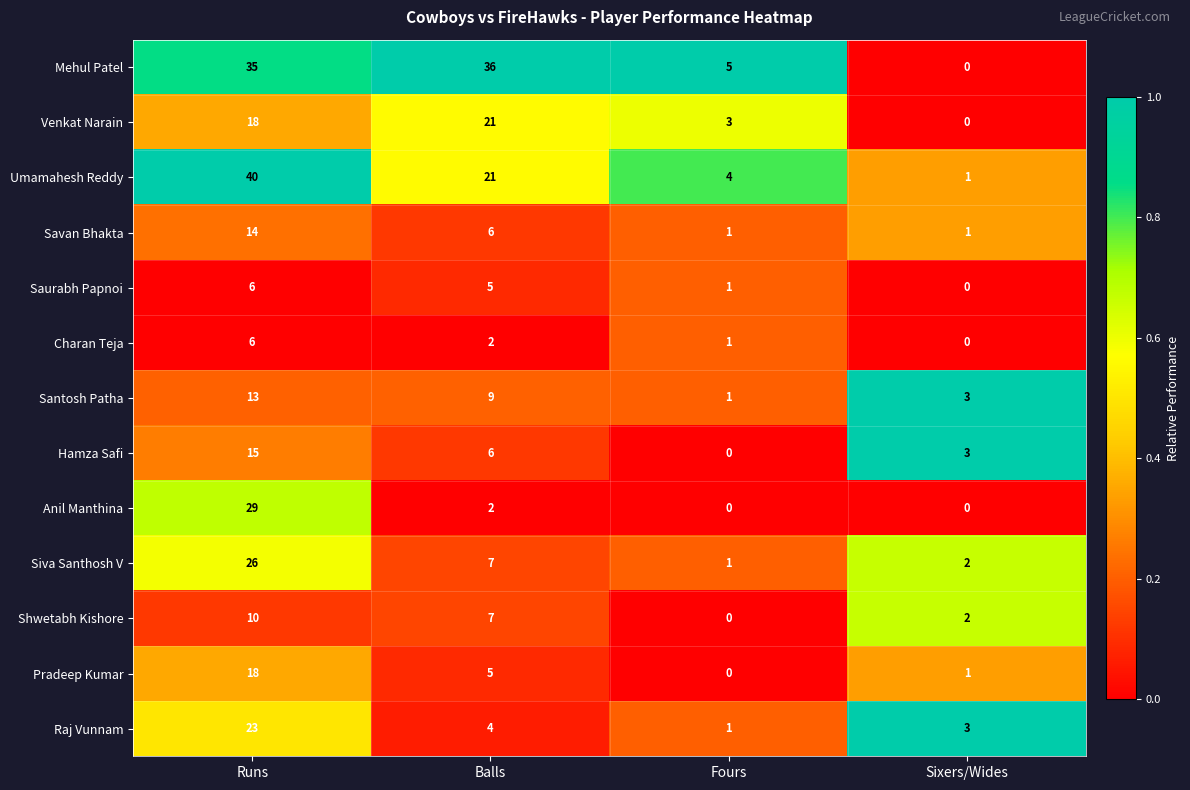

Which series has the widest spread of values?

Umamahesh Reddy